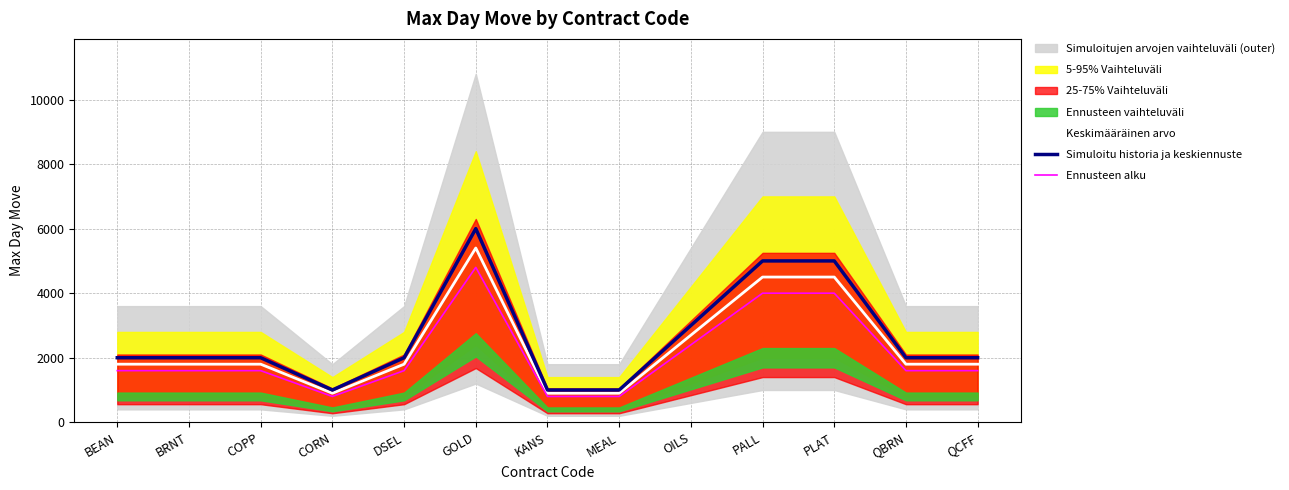

What is the label of the 8th point from the left?

MEAL